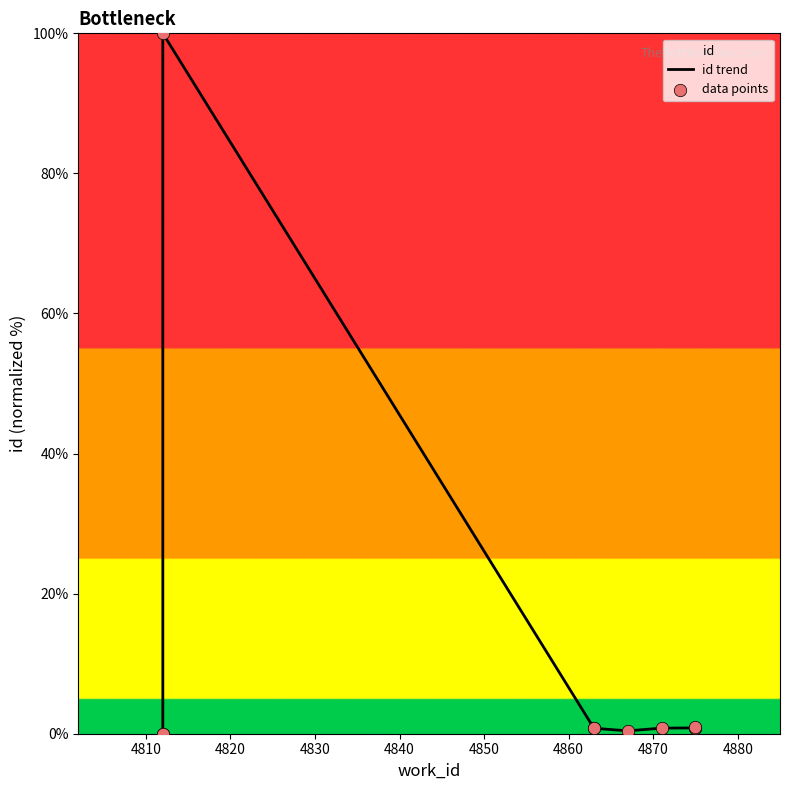

Which series has the largest total across all categories?

id trend